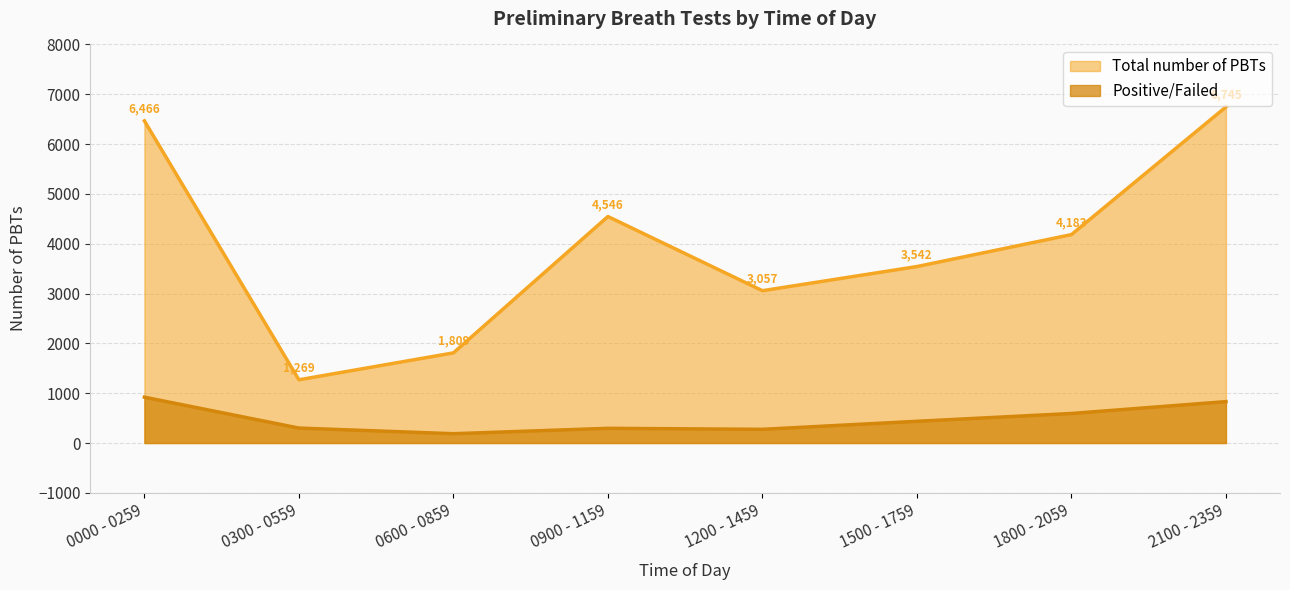

What is the label of the 5th point from the left?

1200 - 1459